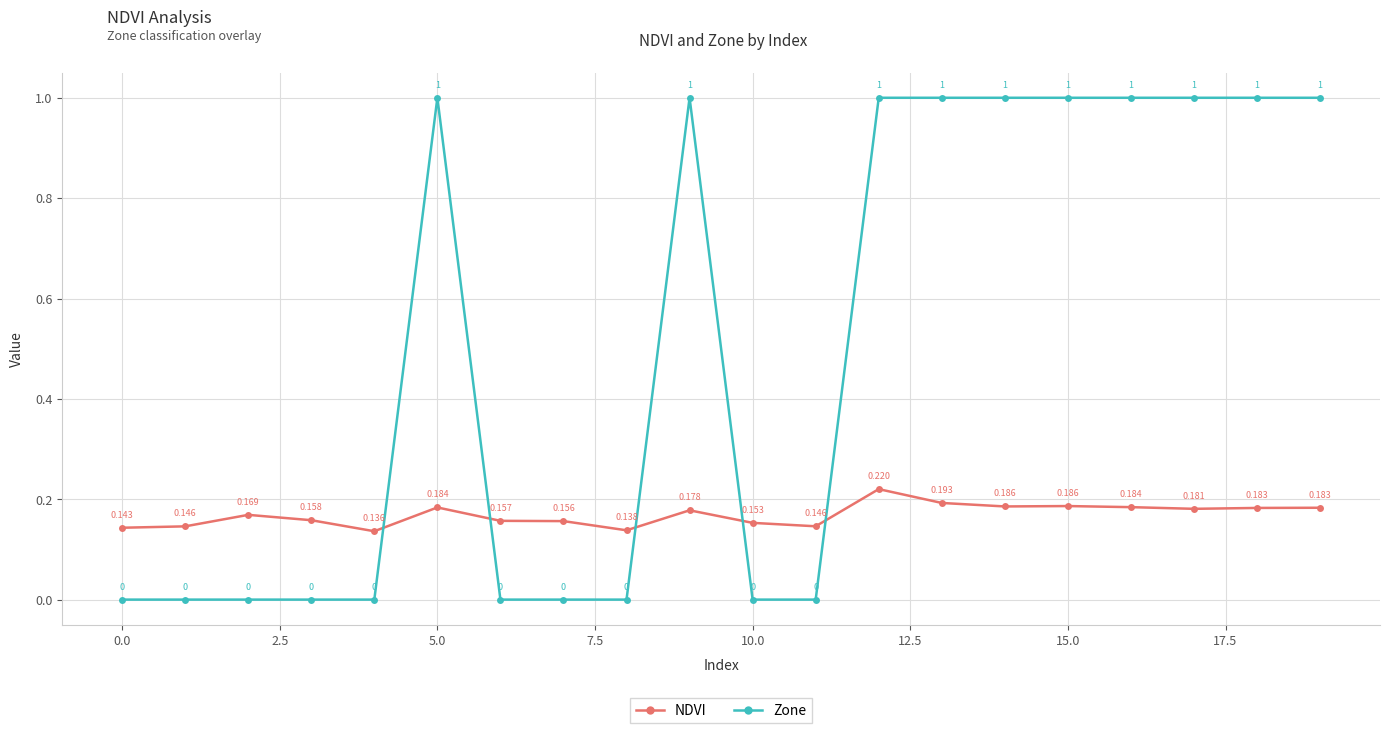

Which series has the widest spread of values?

Zone